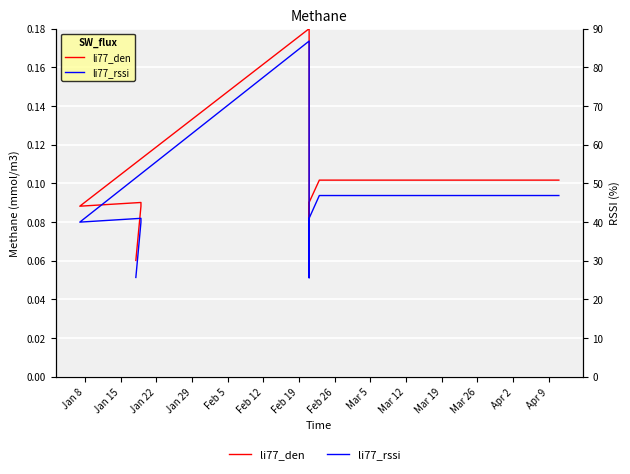

What is the difference between the li77_den values at Feb 5 and Jan 22?

0.1